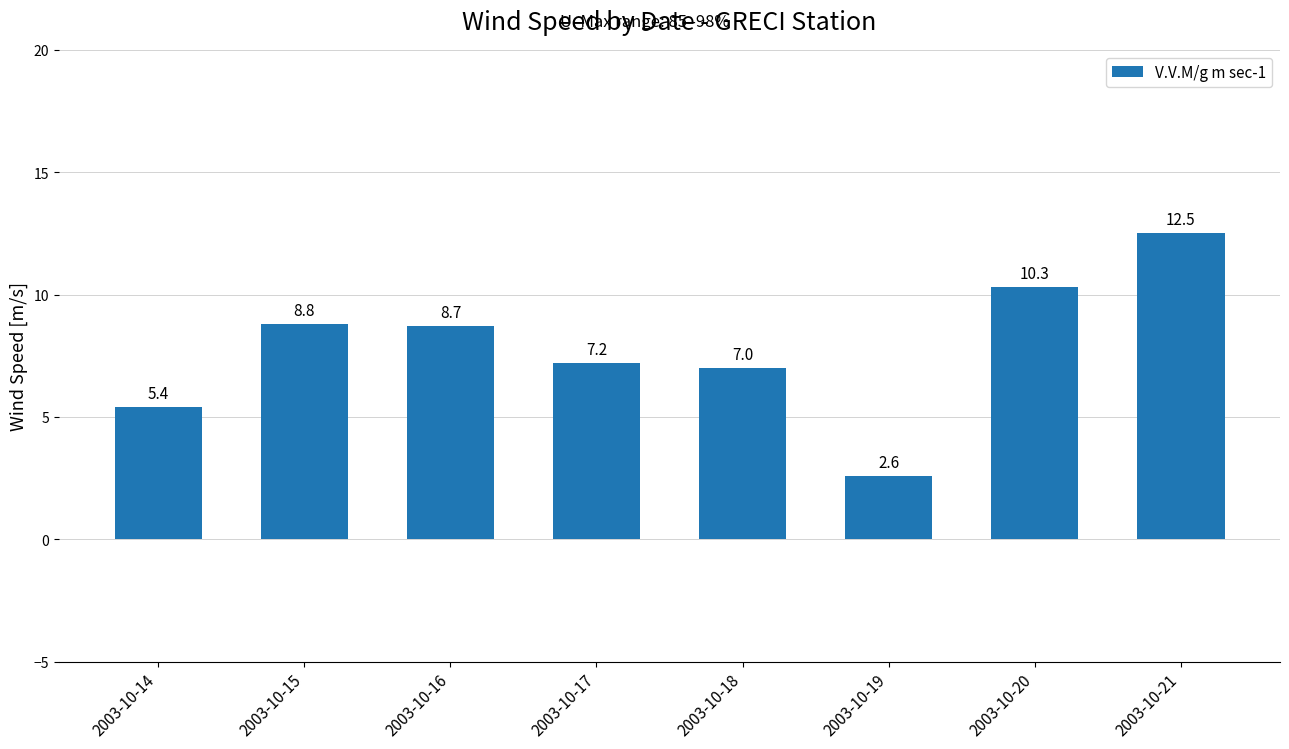

How many bars are there in total?

8